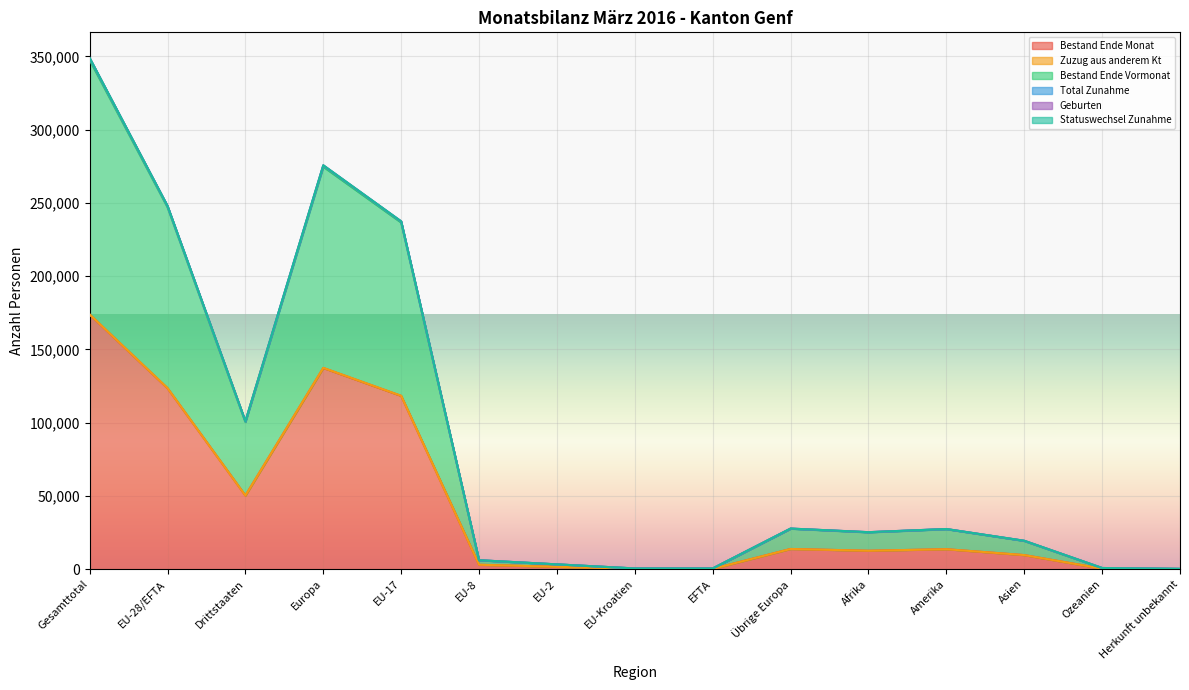

Which category has the highest value in the Bestand Ende Monat series?

Gesamttotal